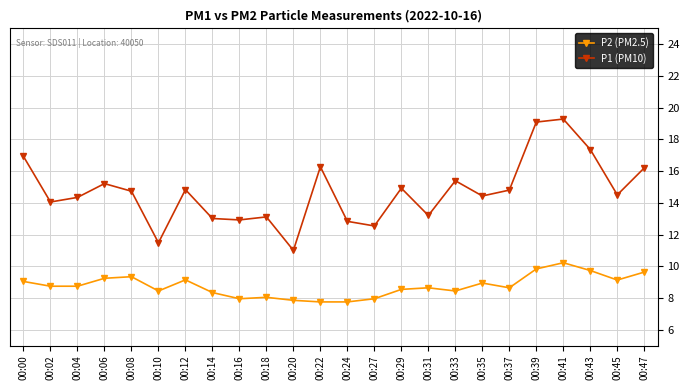

True or false: P1 (PM10) and P2 (PM2.5) cross at least once.

False